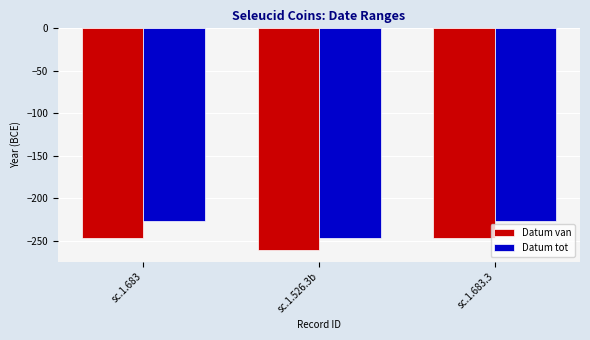

What is the label of the 1st bar from the right?

sc.1.683.3